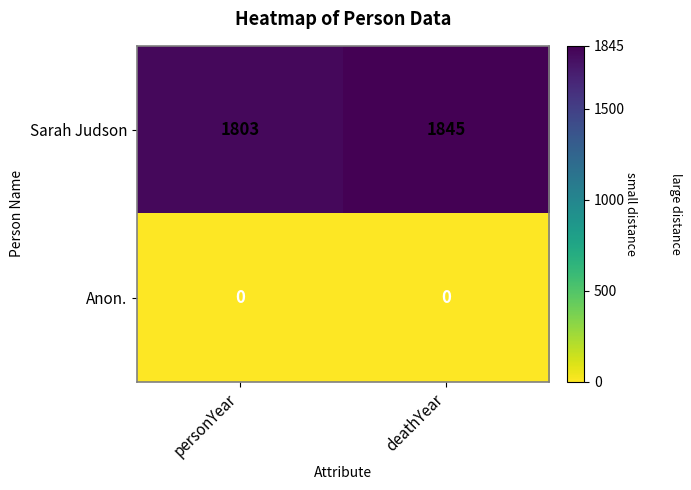

Count the number of categories in the chart.

2